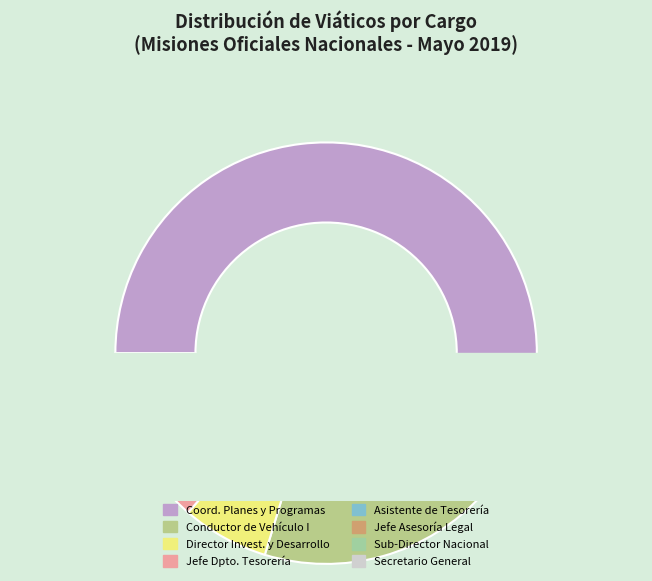

To the nearest percent, what percentage of the pie is SUB-DIRECTOR NACIONAL?

1%